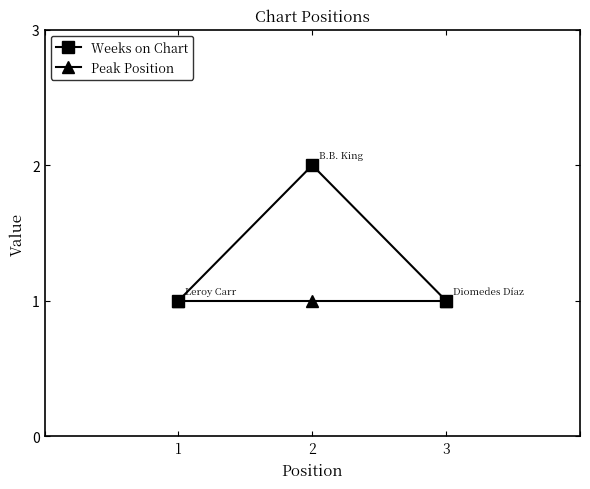

List the series in order of their peak value, lowest first.

Peak Position, Weeks on Chart